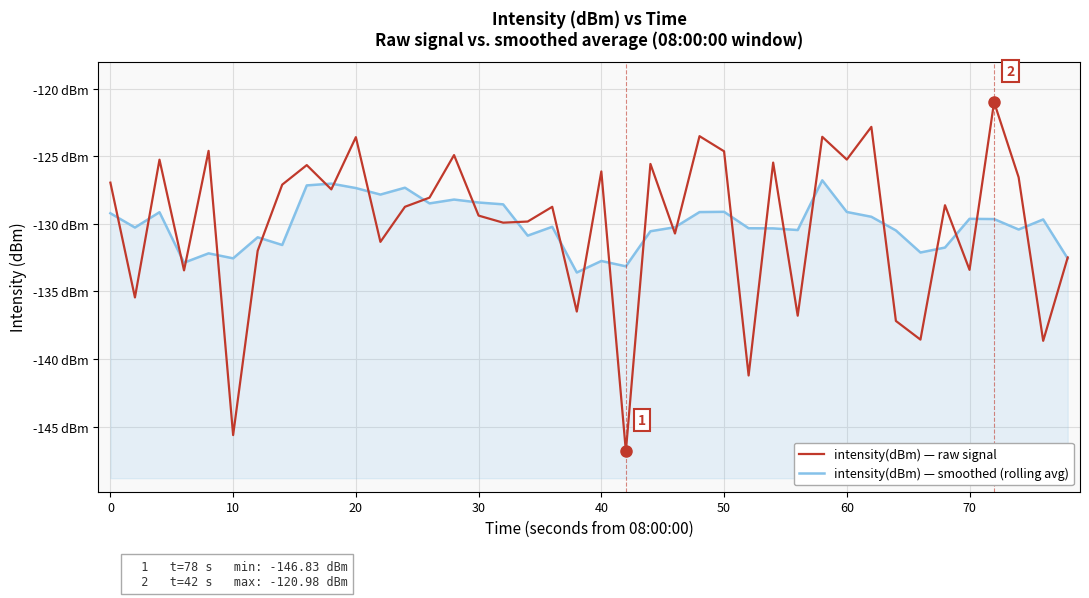

How many lines are shown in the chart?

2